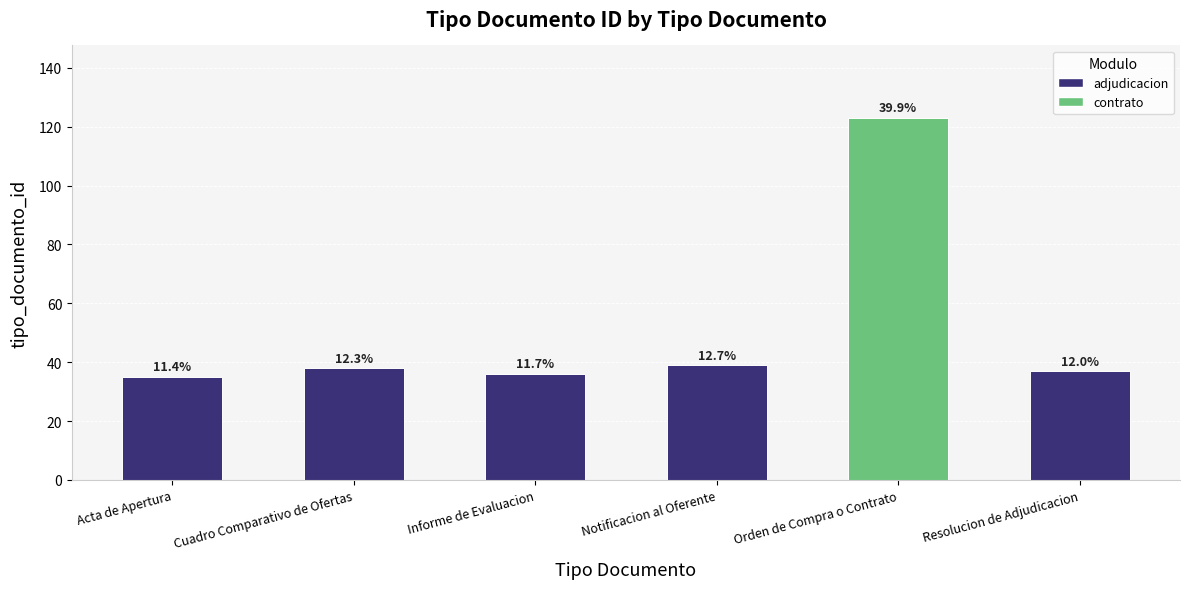

What is the difference between the values at Cuadro Comparativo de Ofertas and Acta de Apertura?

3